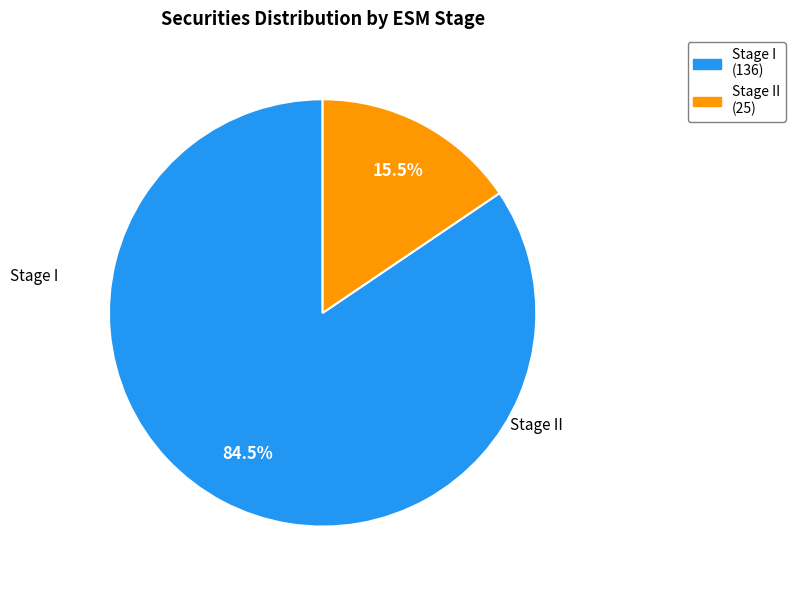

Rank the categories by value from lowest to highest.

Stage II, Stage I